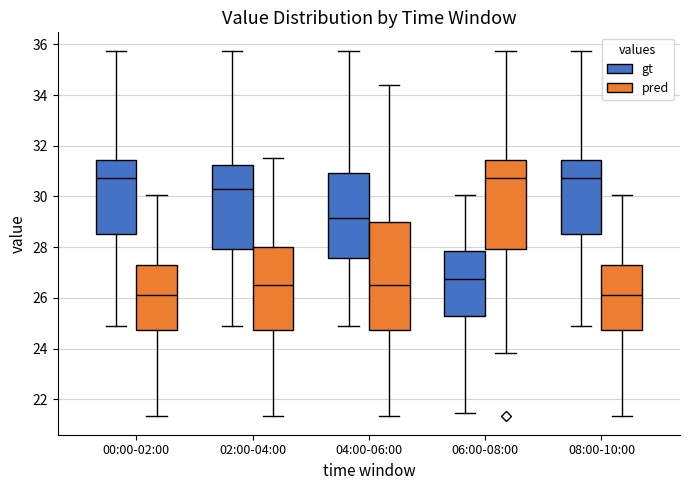

Comparing the boxes themselves (not the whiskers), which one is the tallest?

04:00-06:00 (pred)